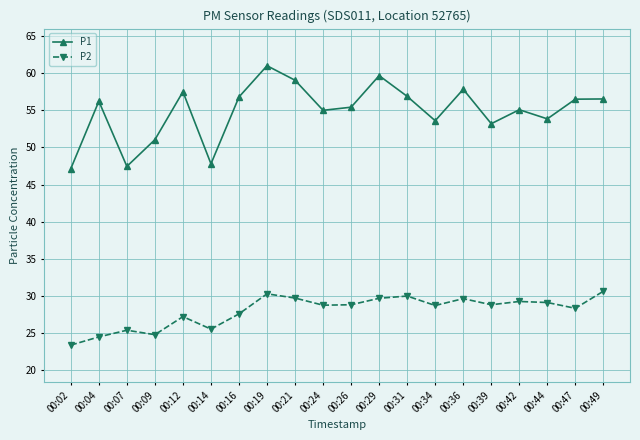

True or false: P2 has more than 1 interior local peaks.

True